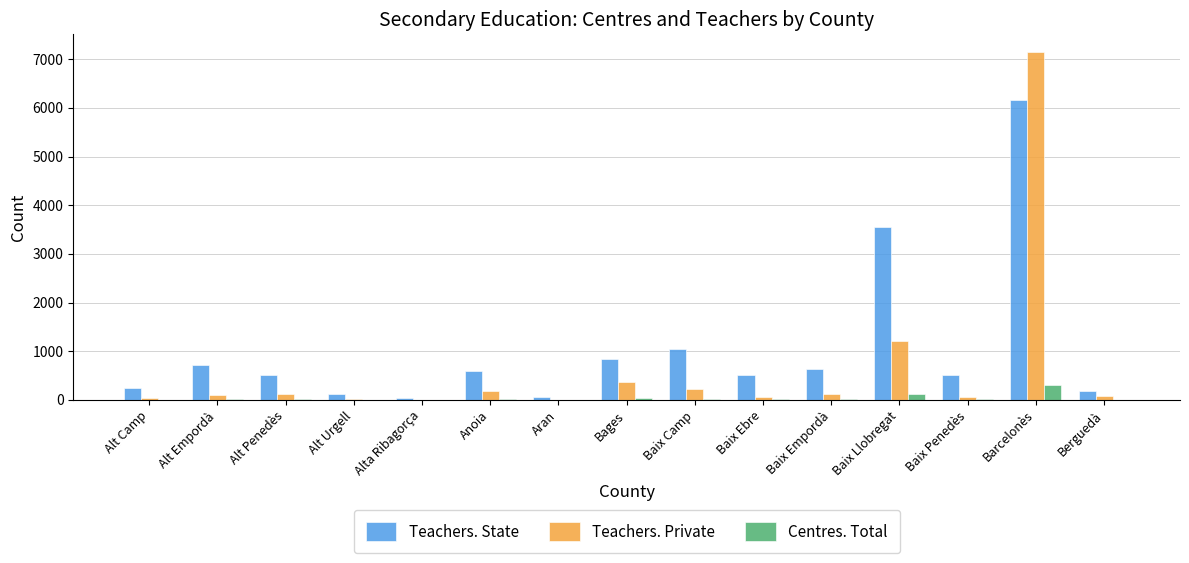

Is it true that Teachers. State equals 1322 at Bages?

False